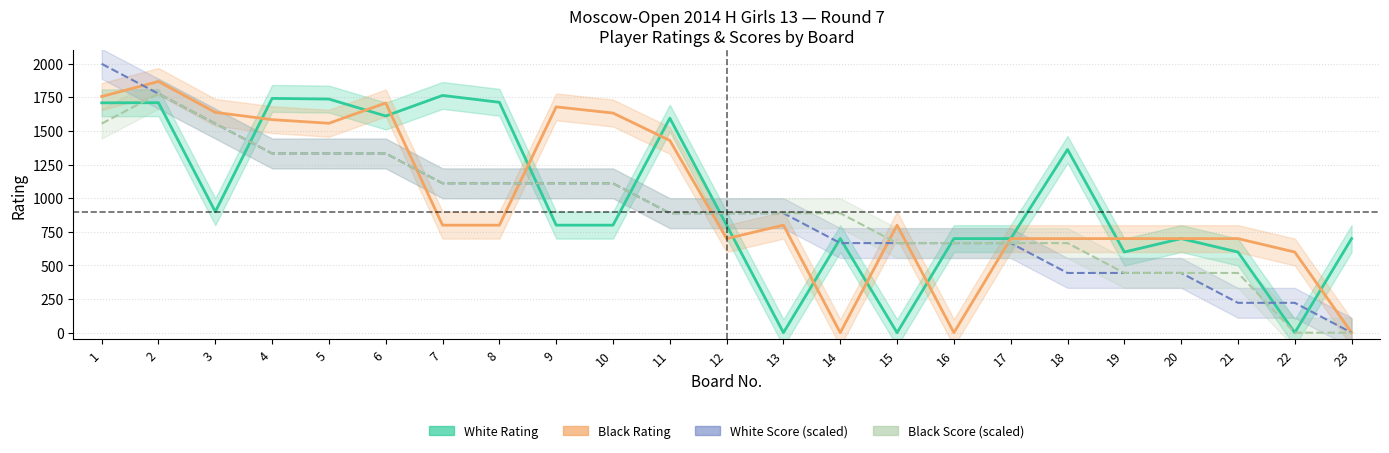

Does the chart display data point markers on the line(s)?

No